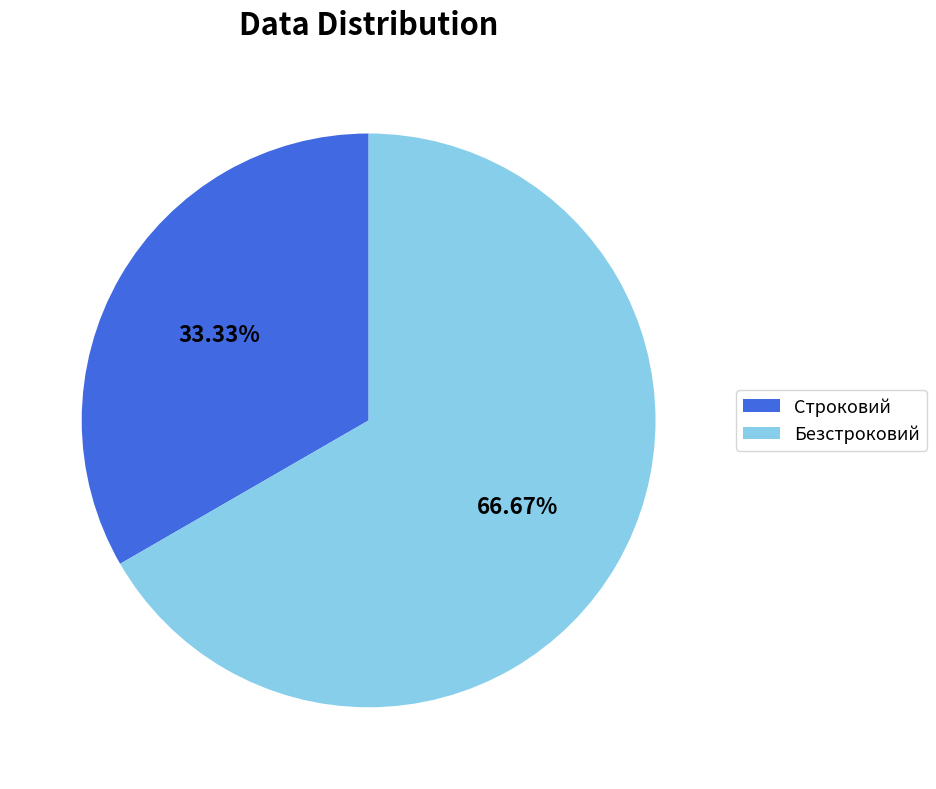

The Безстроковий slice represents 67% of the pie. True or false?

True